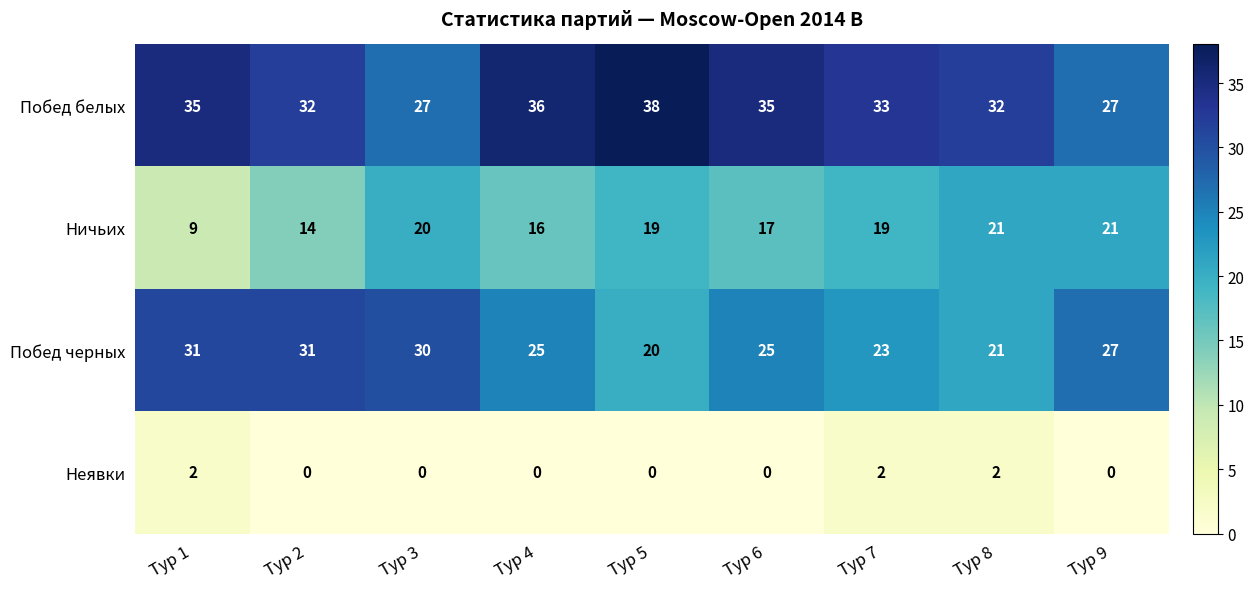

How many data points does each series have?

9